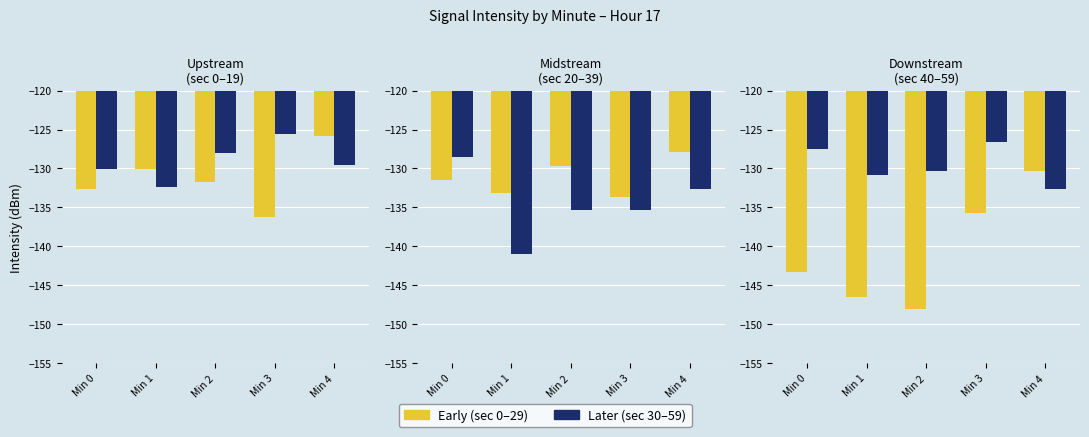

Between Min 4 and Min 0, which is larger?

Min 4